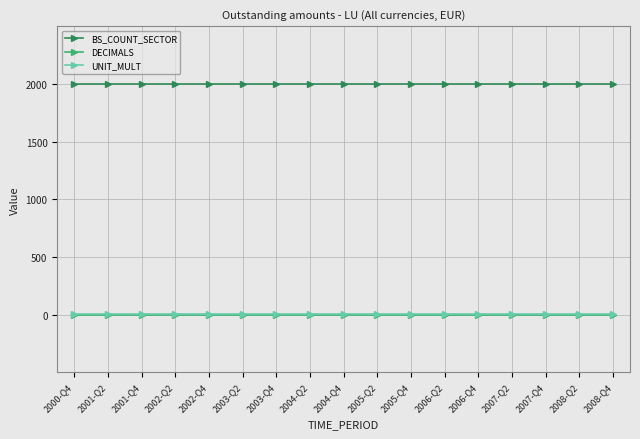

True or false: DECIMALS and BS_COUNT_SECTOR intersect in this chart.

False